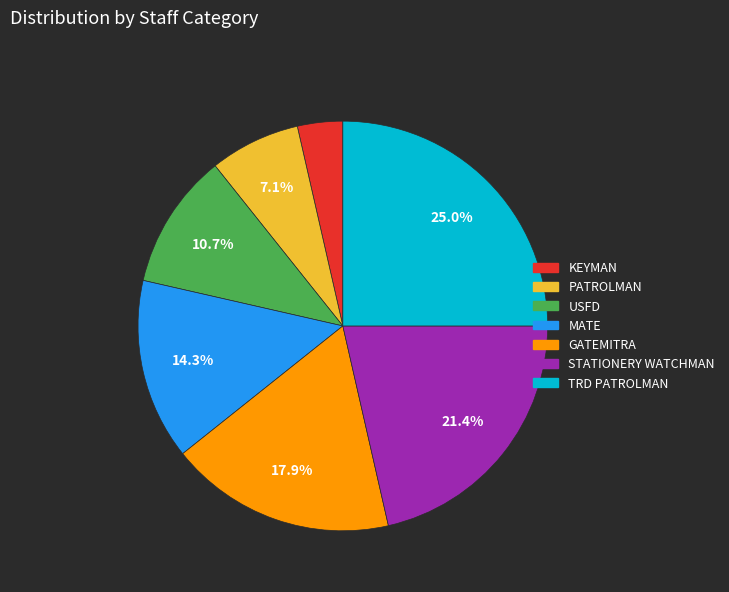

To the nearest percent, what percentage of the pie is TRD PATROLMAN?

25%